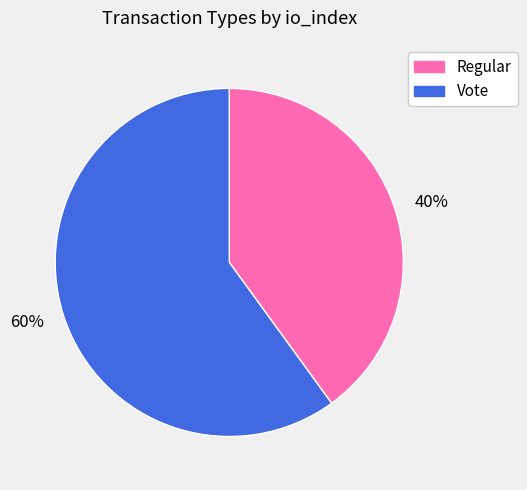

What is the majority slice?

60%